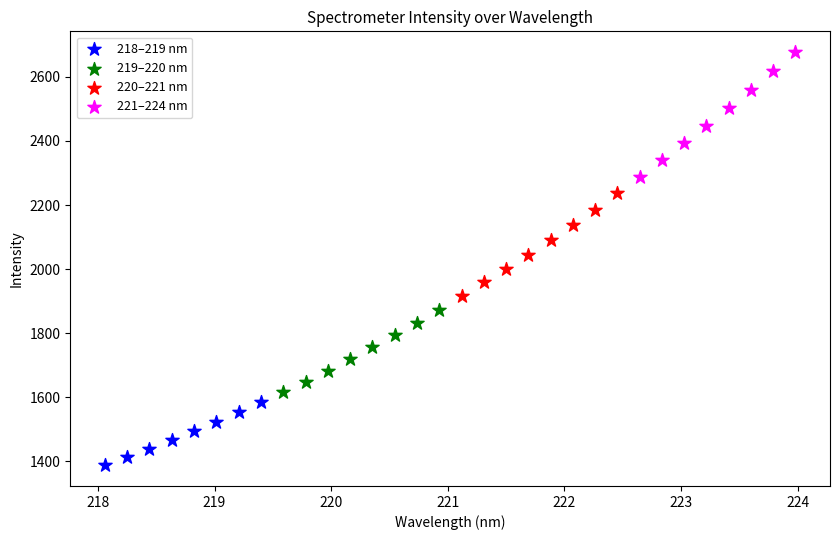

Which series has the widest spread of Y values?

221–224 nm